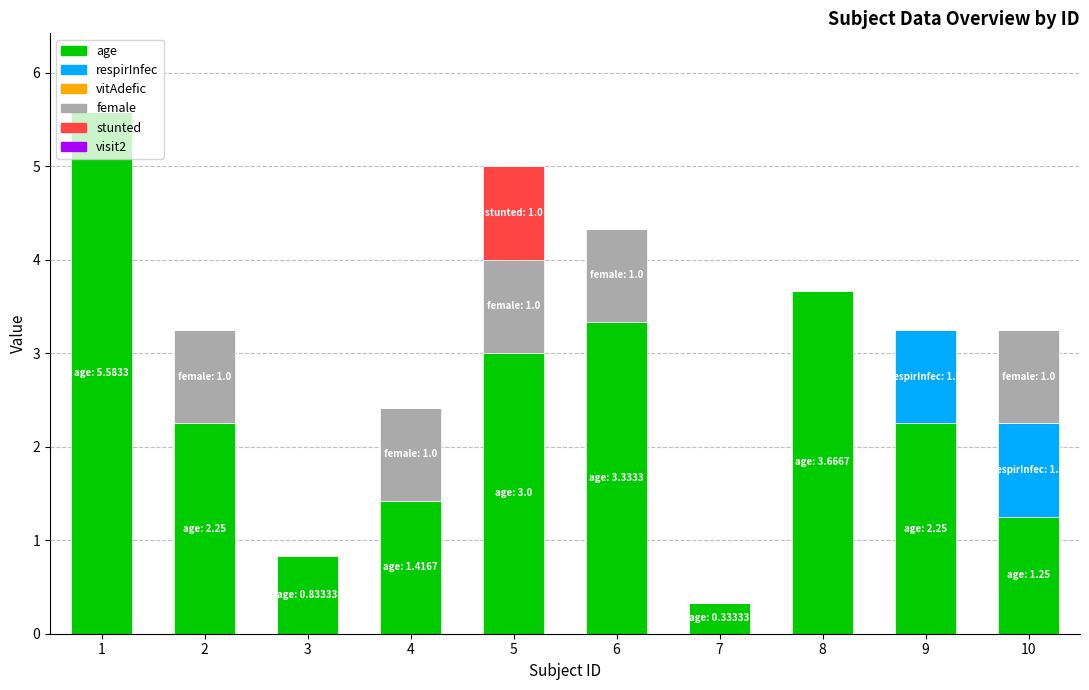

Is it true that age equals 5.6 at 1?

True